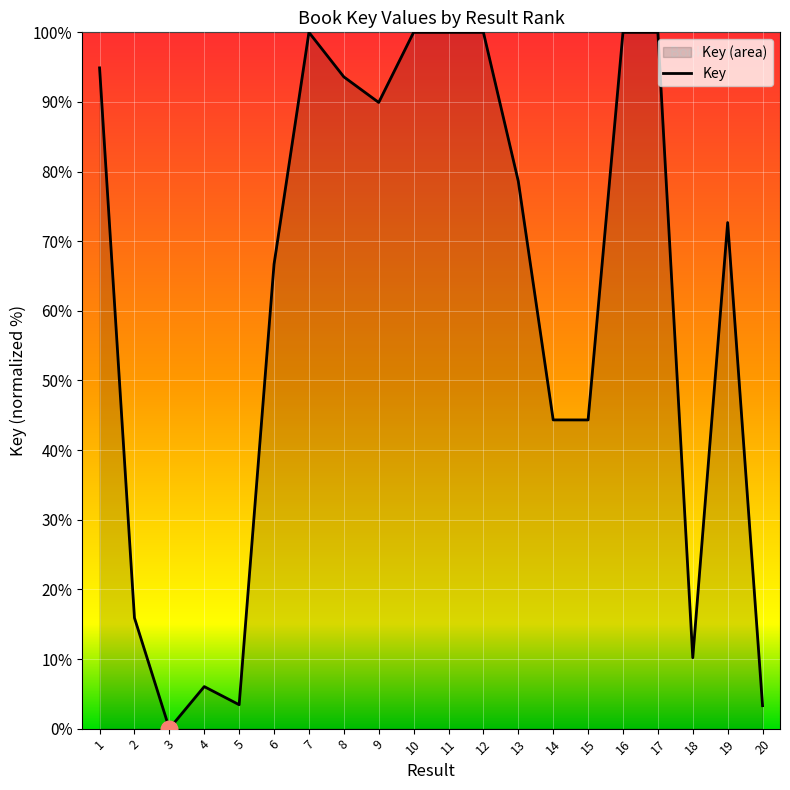

How many points are higher than both their immediate neighbors (excluding endpoints)?

5